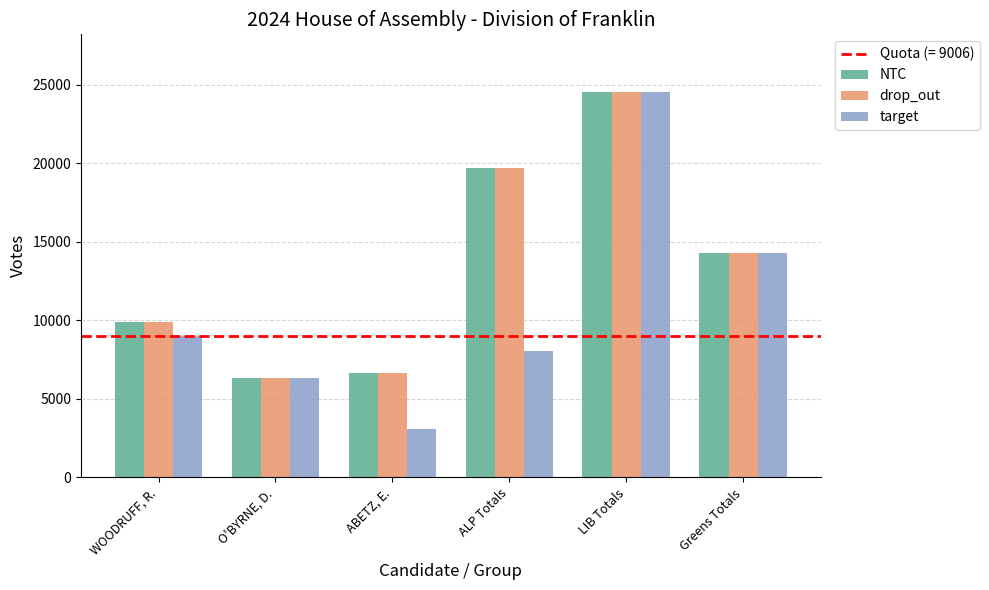

Which category has the lowest value in the target series?

ABETZ, E.